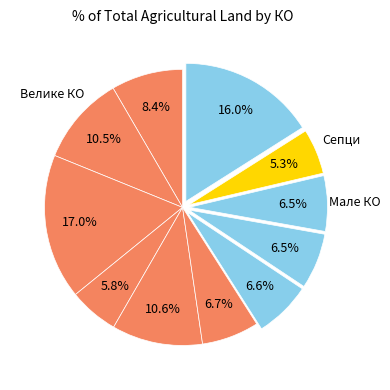

Which slice is the largest?

Велико Крчмаре